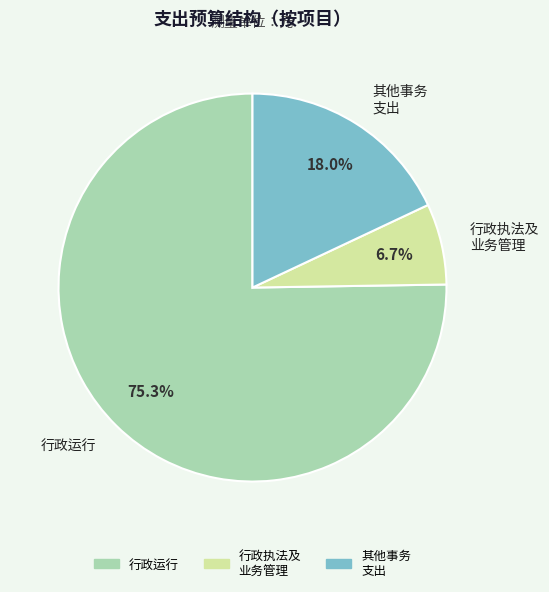

Is there a majority slice in this chart?

Yes